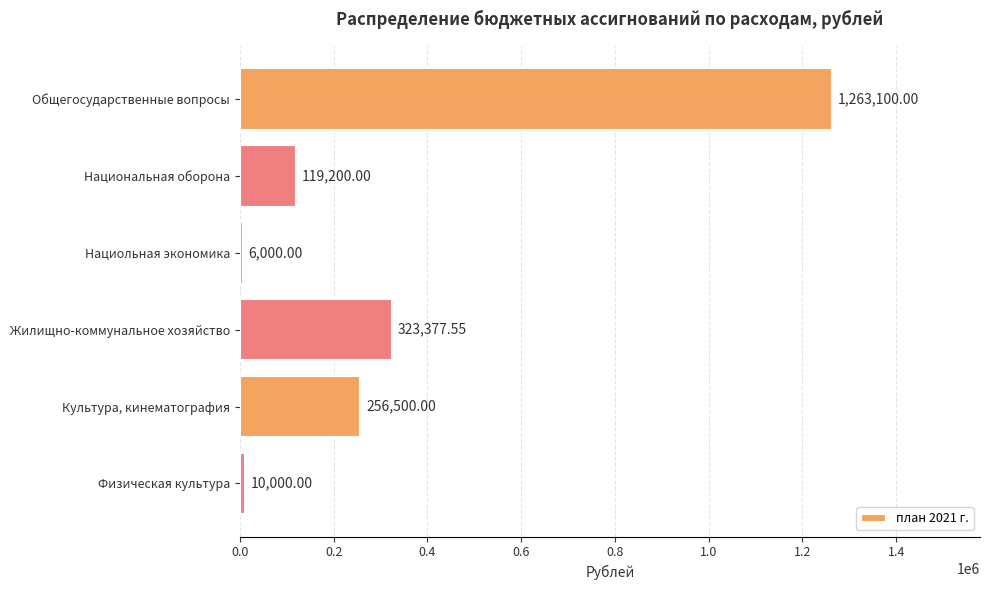

Between Общегосударственные вопросы and Культура, кинематография, which is larger?

Общегосударственные вопросы